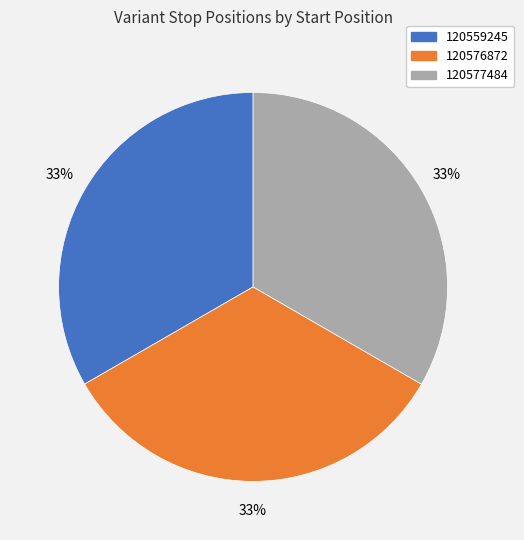

Is it true that 120577484 is 33% of the pie?

True